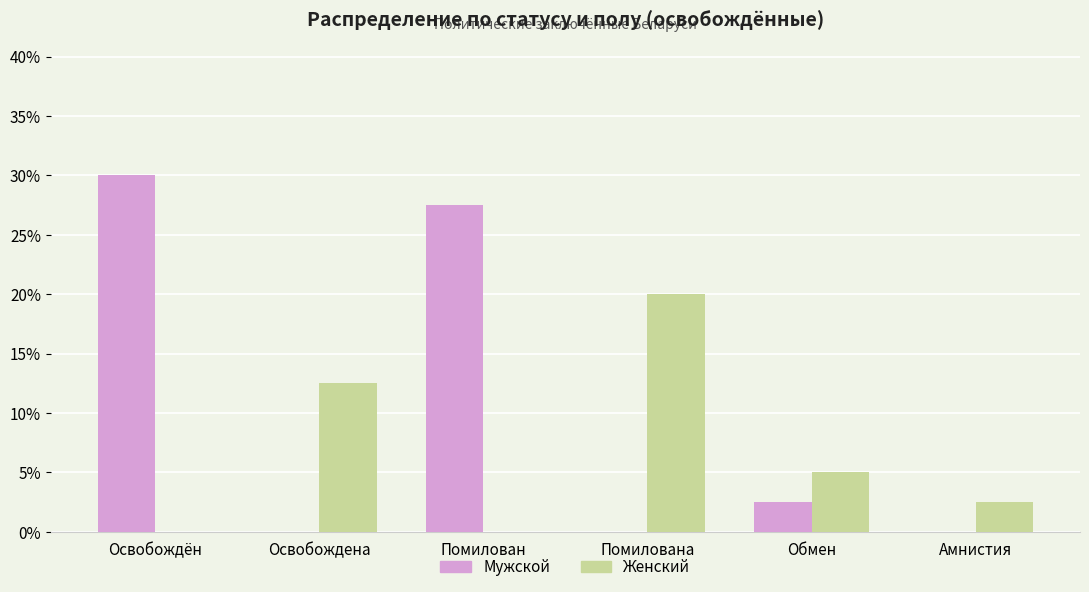

Which series changed the most between Помилован and Обмен?

Мужской